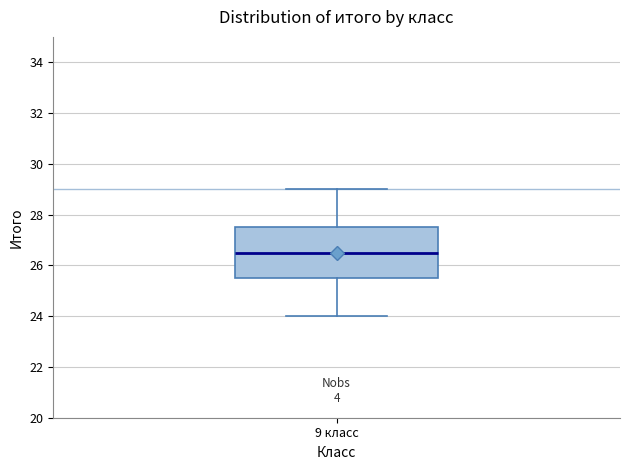

Where does the lower whisker of the box for 9 класс end on the y-axis? The values are not printed on the chart, so give them approximately, as read against the axis.

24.0